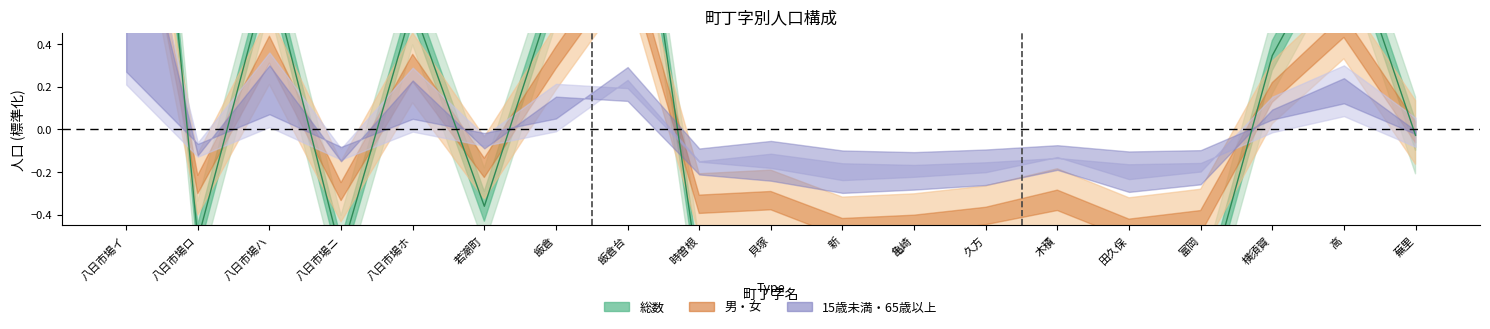

Reading right to left, transcribe all the data shown in this chart.

-0.0	1.0	0.3	-0.9	-0.9	-0.7	-0.8	-0.9	-0.9	-0.7	-0.7	1.6	0.7	-0.4	0.6	-0.6	0.7	-0.5	3.0